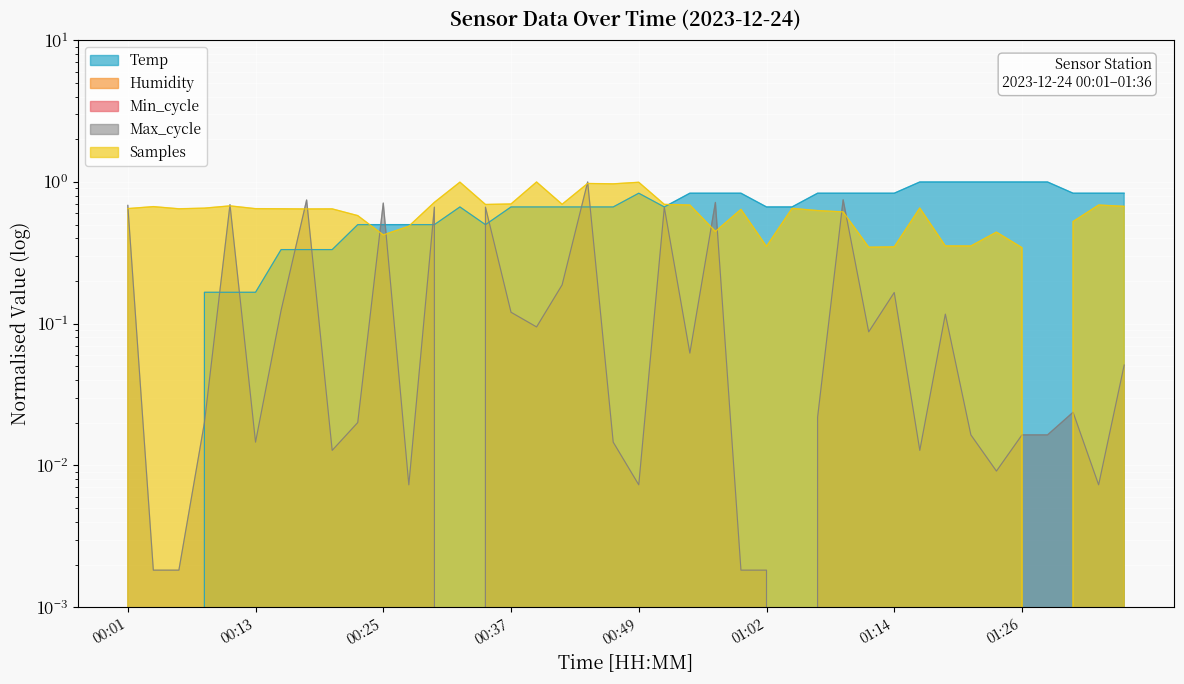

True or false: Temp and Max_cycle intersect in this chart.

True